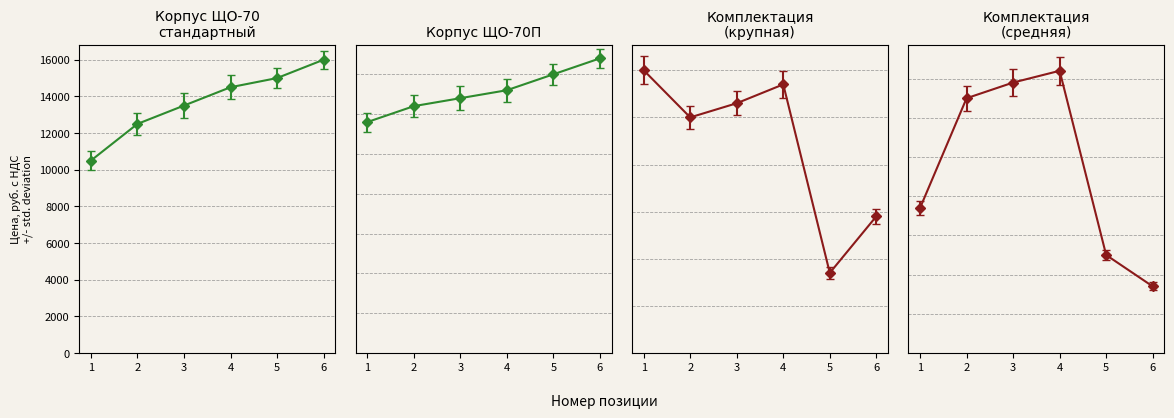

What is the smallest value displayed?

850